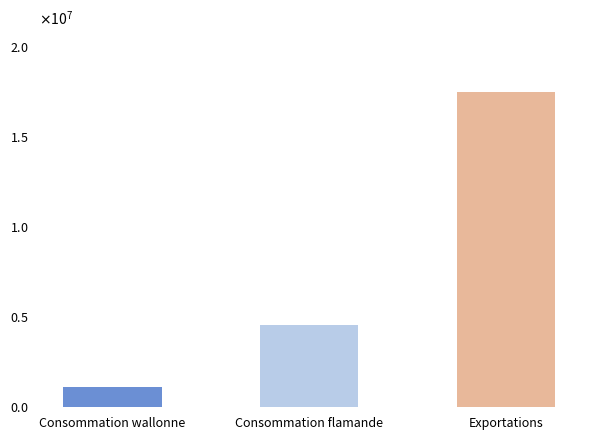

Does the chart contain any negative values?

No